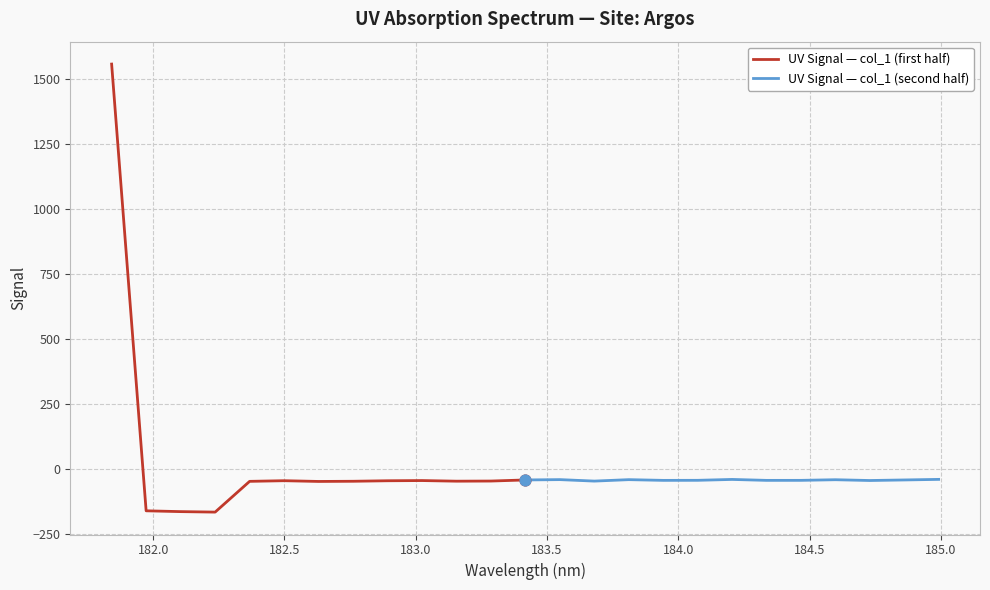

What are all the series names shown in the legend?

UV Signal — col_1 (first half), UV Signal — col_1 (second half)